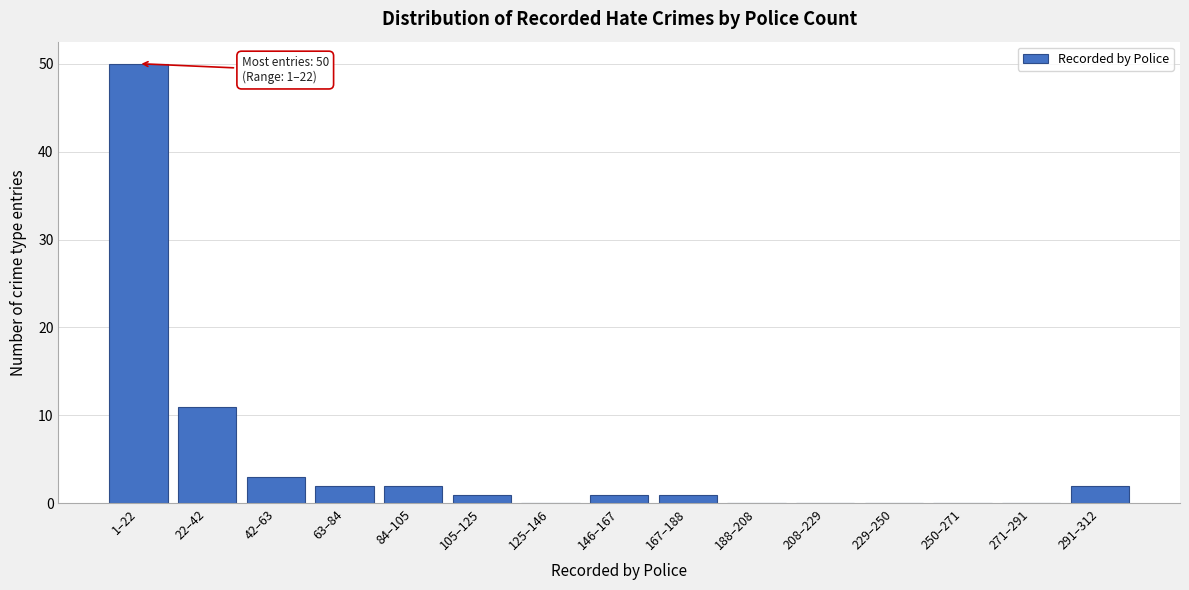

Reading left to right, transcribe all the data shown in this chart.

1–22=50	22–42=11	42–63=3	63–84=2	84–105=2	105–125=1	125–146=0	146–167=1	167–188=1	188–208=0	208–229=0	229–250=0	250–271=0	271–291=0	291–312=2